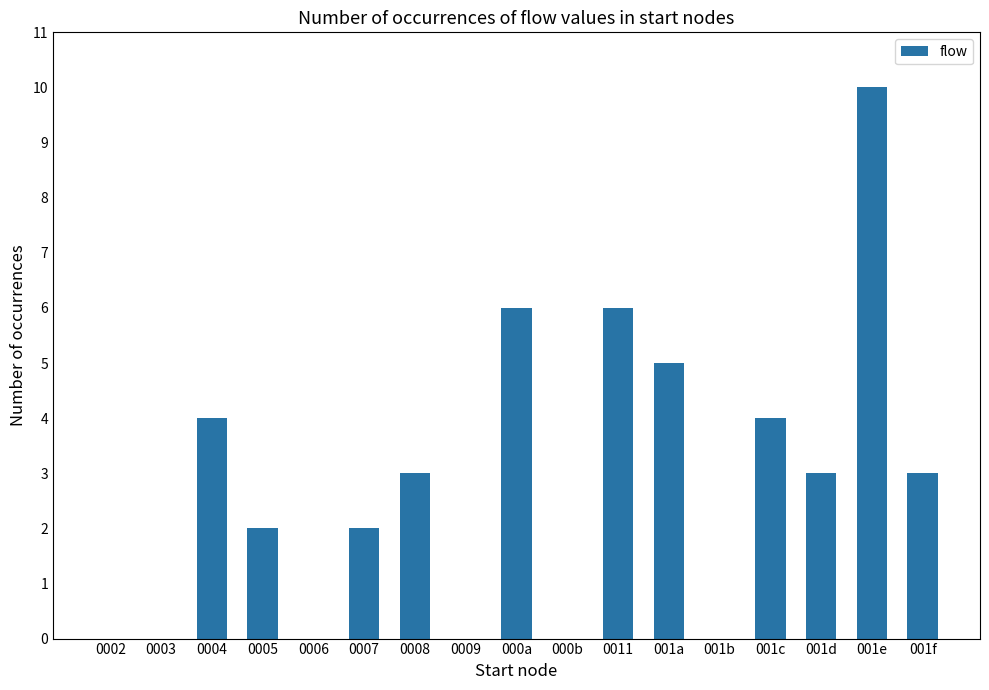

Is it true that the value at 0002 is 4?

False